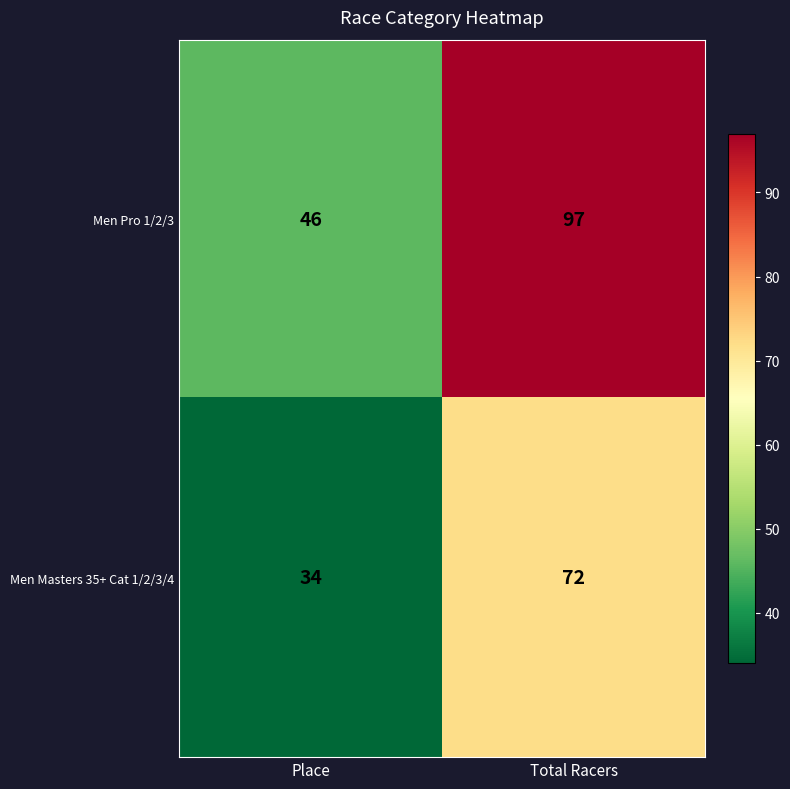

Reading right to left, what are all the values shown in this chart?

Men Pro 1/2/3: Total Racers=97	Place=46
Men Masters 35+ Cat 1/2/3/4: Total Racers=72	Place=34